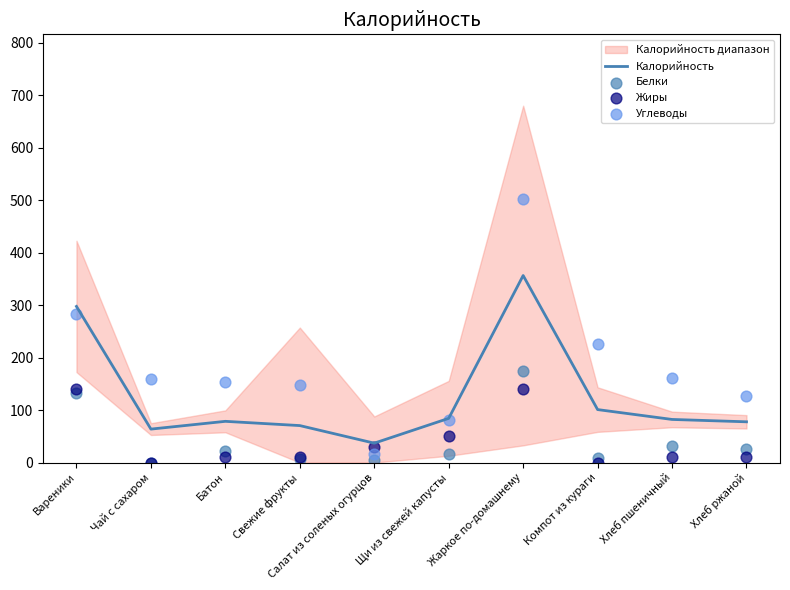

The Калорийность series shows 166.6 at Компот из кураги. True or false?

False